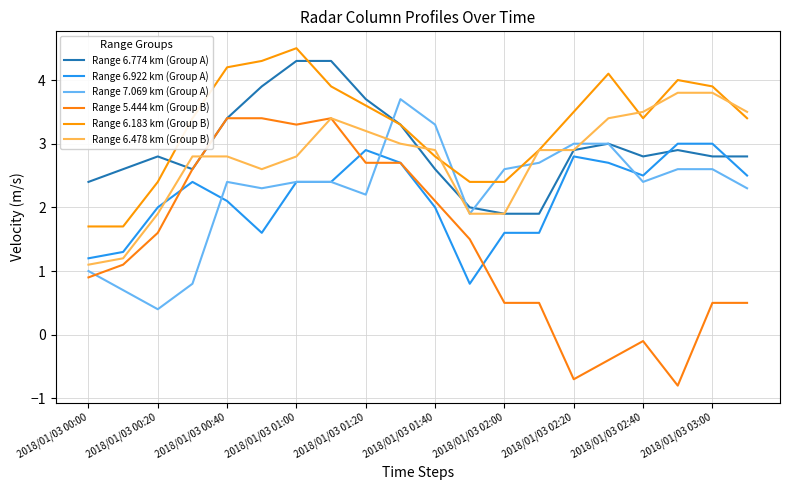

Reading left to right, extract all data points from this chart.

Range 6.774 km (Group A): 2.4	2.6	2.8	2.6	3.4	3.9	4.3	4.3	3.7	3.3	2.6	2.0	1.9	1.9	2.9	3.0	2.8	2.9	2.8	2.8
Range 6.922 km (Group A): 1.2	1.3	2.0	2.4	2.1	1.6	2.4	2.4	2.9	2.7	2.0	0.8	1.6	1.6	2.8	2.7	2.5	3.0	3.0	2.5
Range 7.069 km (Group A): 1.0	0.7	0.4	0.8	2.4	2.3	2.4	2.4	2.2	3.7	3.3	1.9	2.6	2.7	3.0	3.0	2.4	2.6	2.6	2.3
Range 5.444 km (Group B): 0.9	1.1	1.6	2.6	3.4	3.4	3.3	3.4	2.7	2.7	2.1	1.5	0.5	0.5	-0.7	-0.4	-0.1	-0.8	0.5	0.5
Range 6.183 km (Group B): 1.7	1.7	2.4	3.4	4.2	4.3	4.5	3.9	3.6	3.3	2.8	2.4	2.4	2.9	3.5	4.1	3.4	4.0	3.9	3.4
Range 6.478 km (Group B): 1.1	1.2	1.9	2.8	2.8	2.6	2.8	3.4	3.2	3.0	2.9	1.9	1.9	2.9	2.9	3.4	3.5	3.8	3.8	3.5